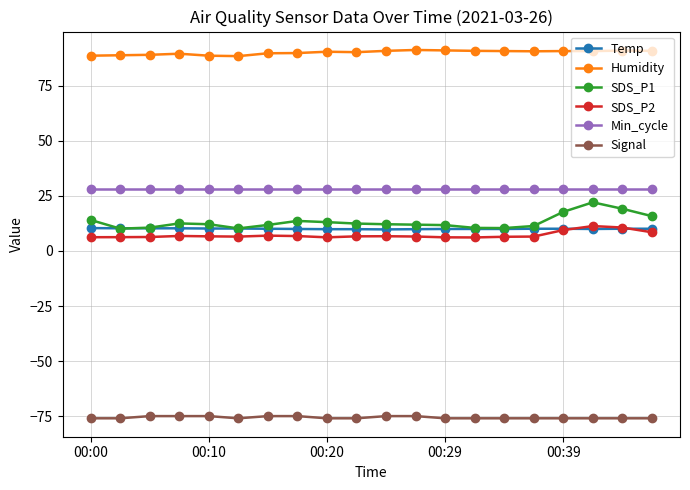

Which series has the largest total across all categories?

Humidity